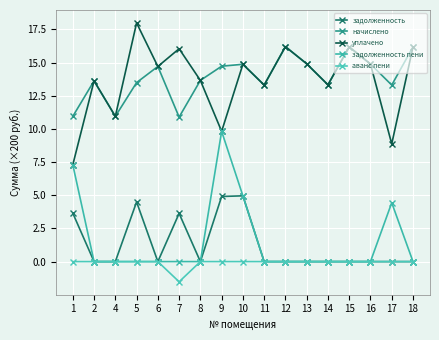

How many distinct data groups are displayed?

5